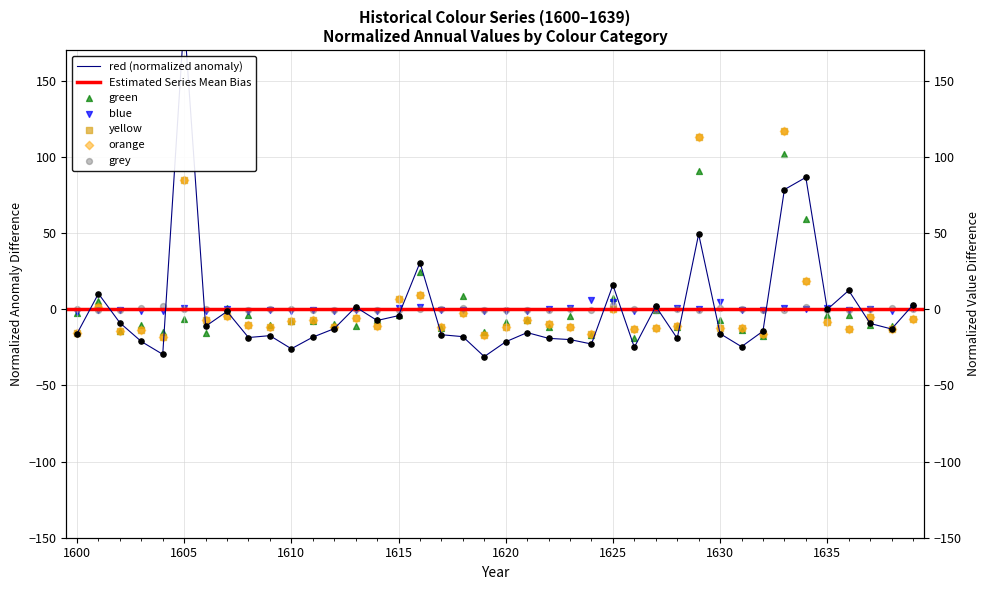

At which category is the sum across all series the highest?

1633